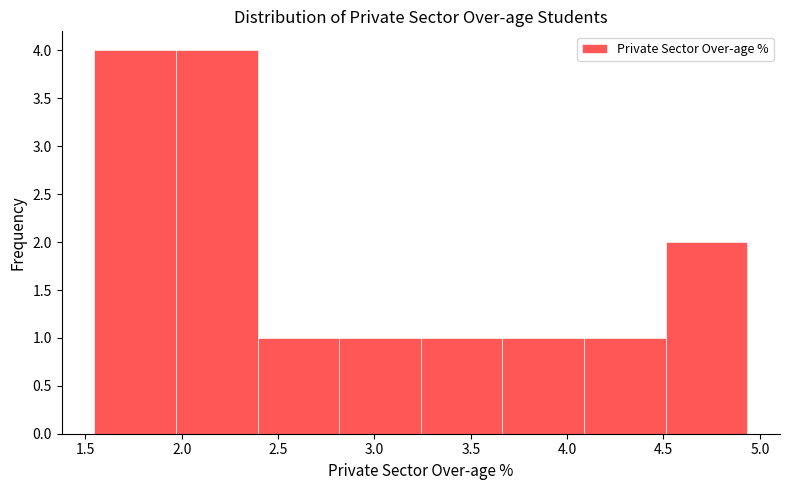

Reading left to right, list every bar in this chart as the range it spans on the x-axis followed by its height. Neither the bar edges nor the heights are printed on the chart, so give them approximately, as read against the axes.

1.55 to 1.95: 4
1.95 to 2.40: 4
2.40 to 2.80: 1
2.80 to 3.25: 1
3.25 to 3.65: 1
3.65 to 4.10: 1
4.10 to 4.50: 1
4.50 to 4.95: 2